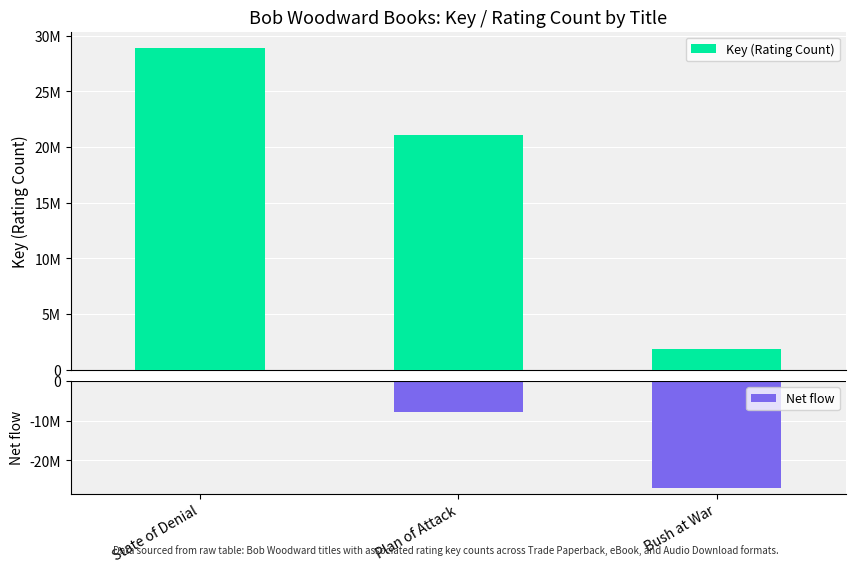

What is the difference between the maximum and minimum values in the Net flow series?

27044741